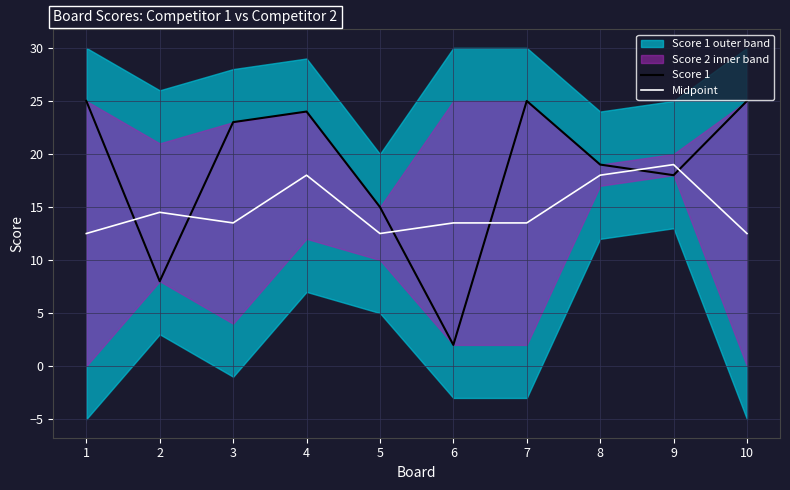

The Score 1 series shows 33.1 at 3. True or false?

False